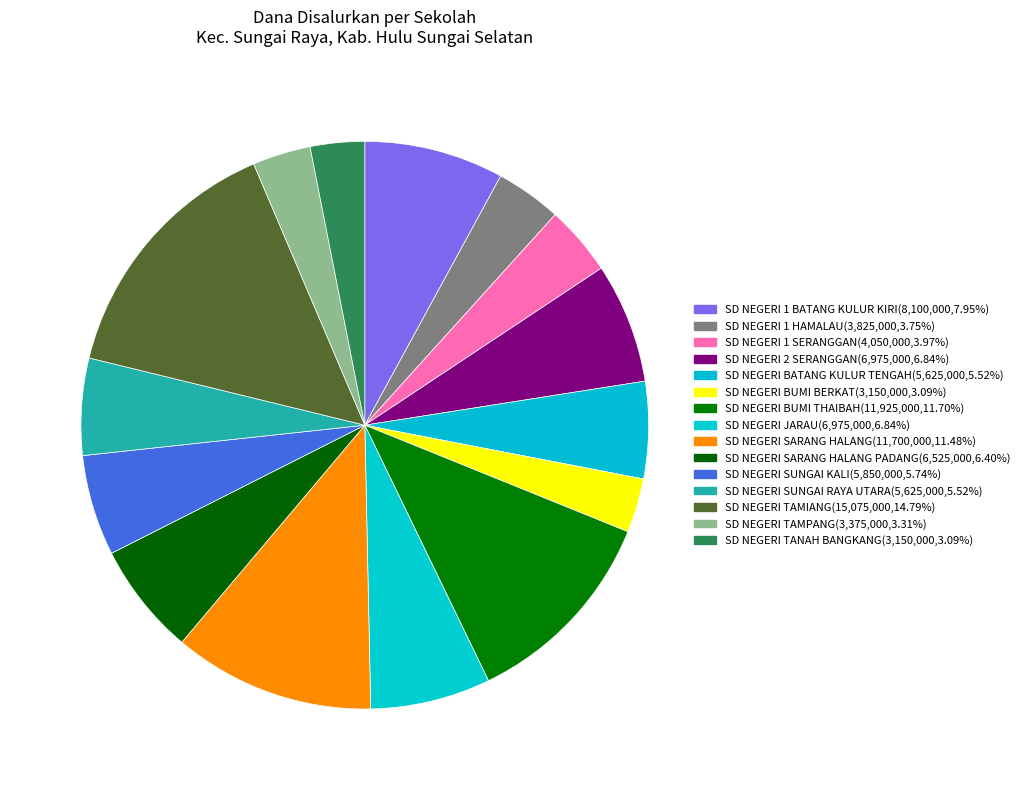

How many segments does this pie chart have?

15